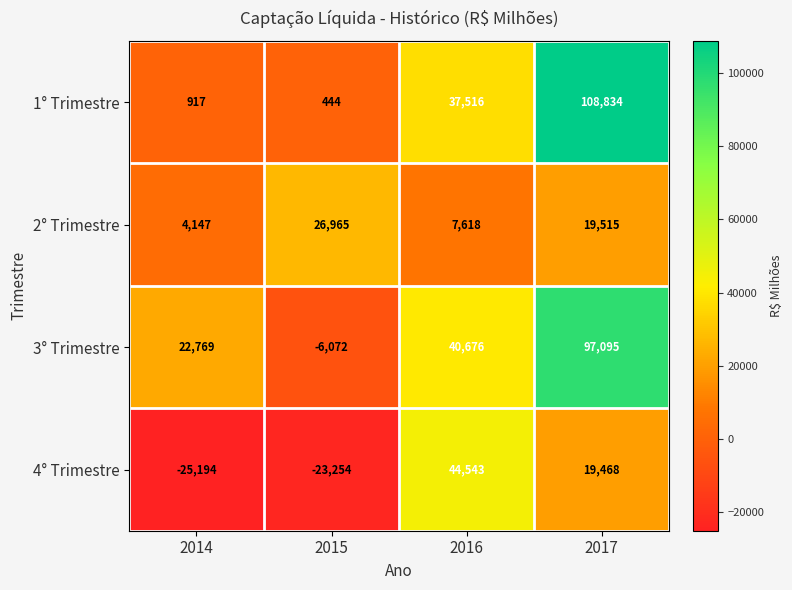

The 1° Trimestre series shows 444 at 2015. True or false?

True